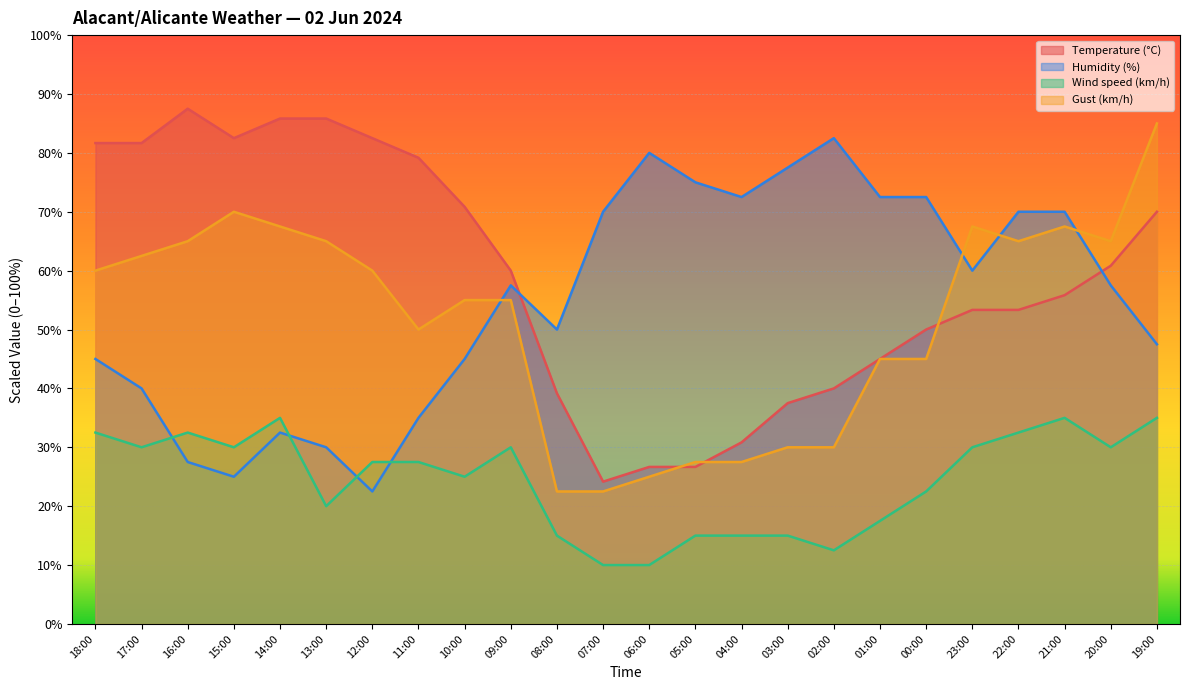

At which category does Temperature (°C) reach its first local peak?

16:00